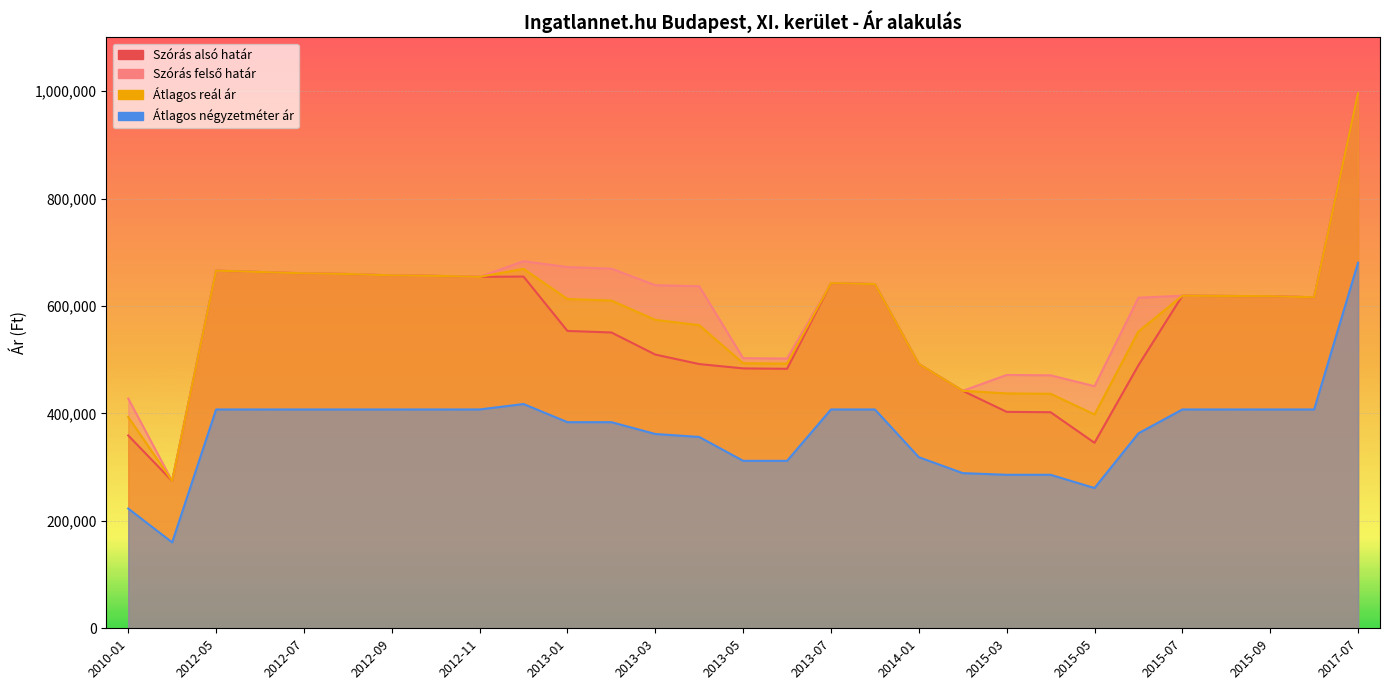

Where is the first local minimum for Átlagos reál ár?

2011-05